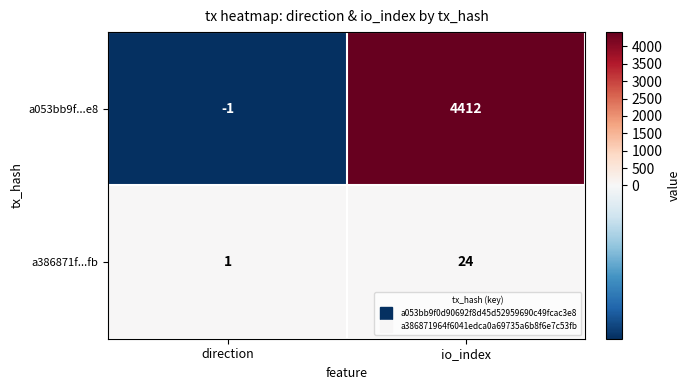

Reading right to left, transcribe all the data shown in this chart.

a053bb9f...e8: io_index=4412	direction=-1
a386871f...fb: io_index=24	direction=1